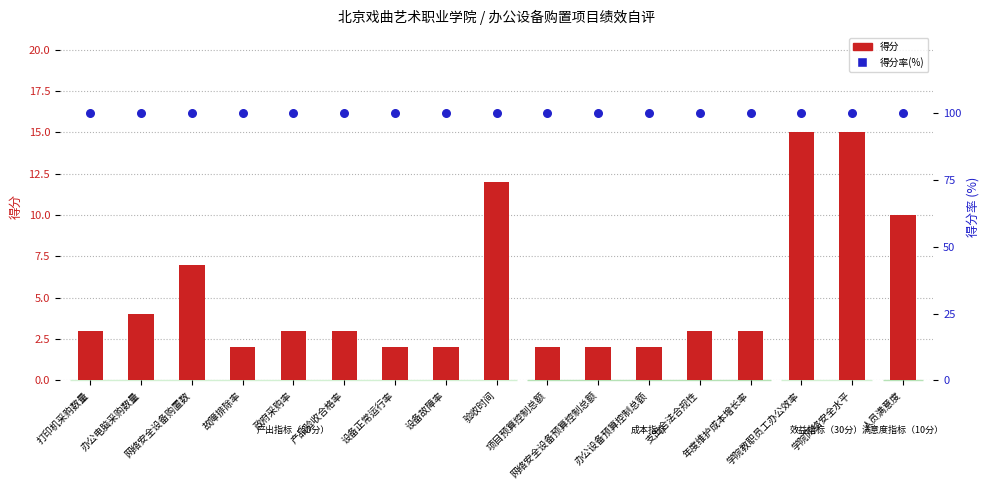

At which category is the sum across all series the highest?

学院教职员工办公效率